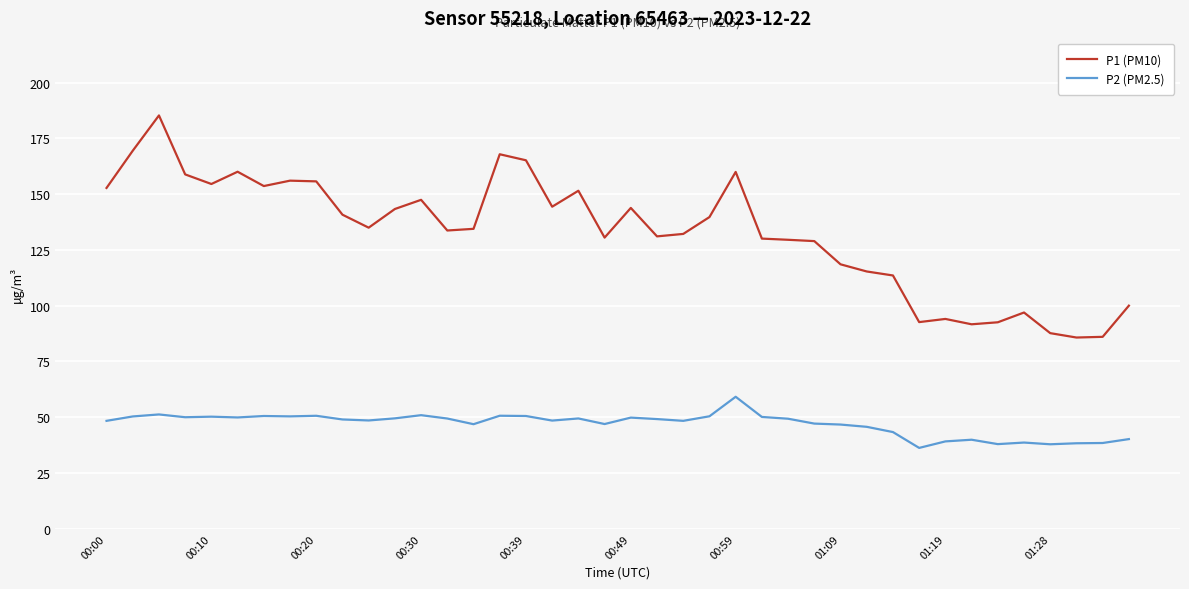

What is the minimum value for P1 (PM10)?

85.7